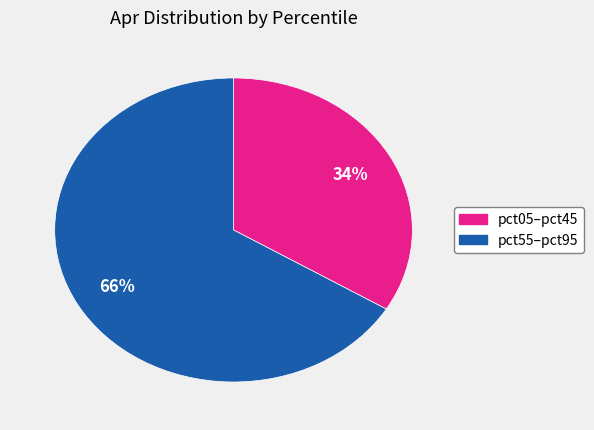

Is there any slice that represents more than half of the pie?

Yes